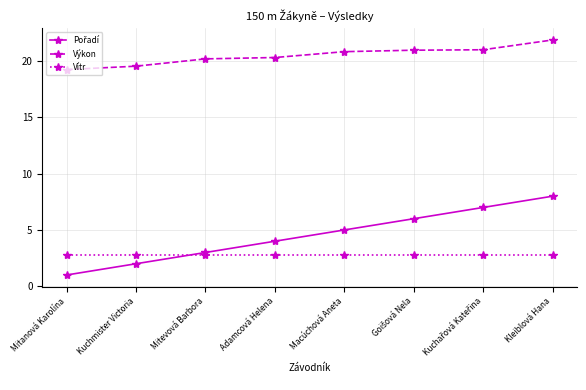

Which series has the largest total across all categories?

Výkon